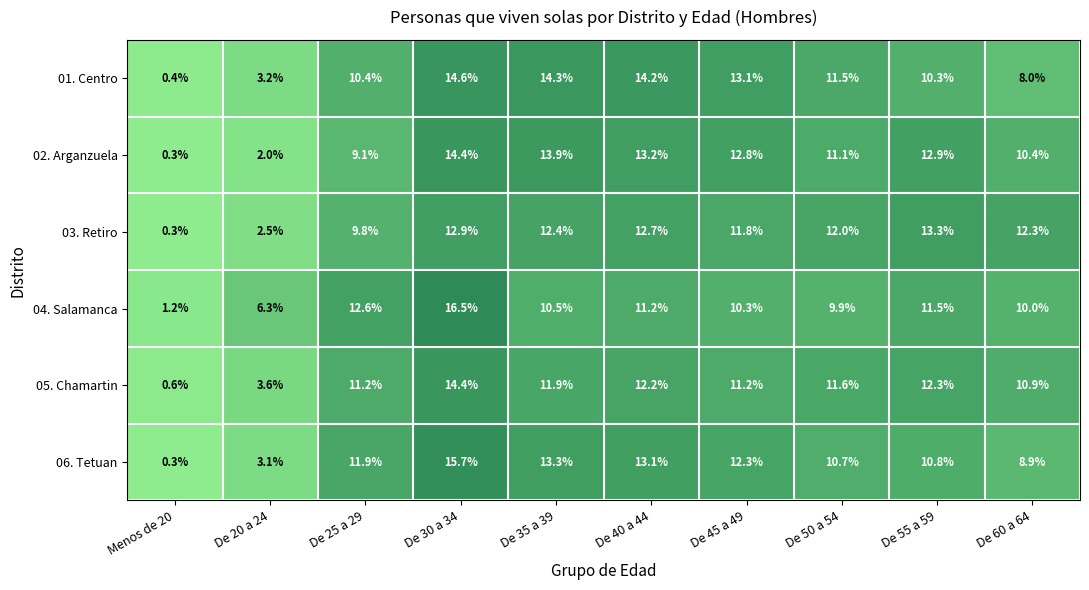

What is the difference between the maximum and minimum values in the 03. Retiro series?

13.0